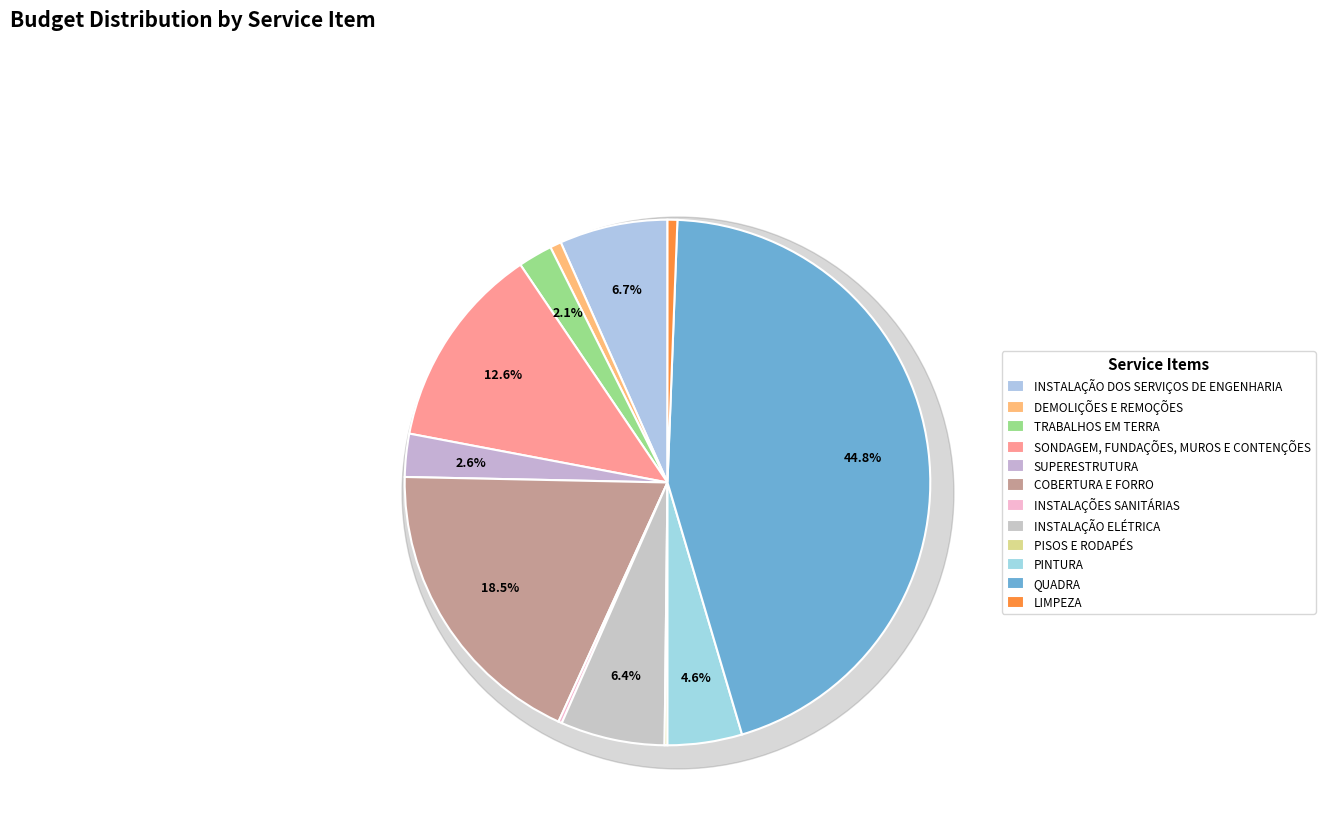

What is the change in value from INSTALAÇÃO ELÉTRICA to QUADRA?

+175559.4